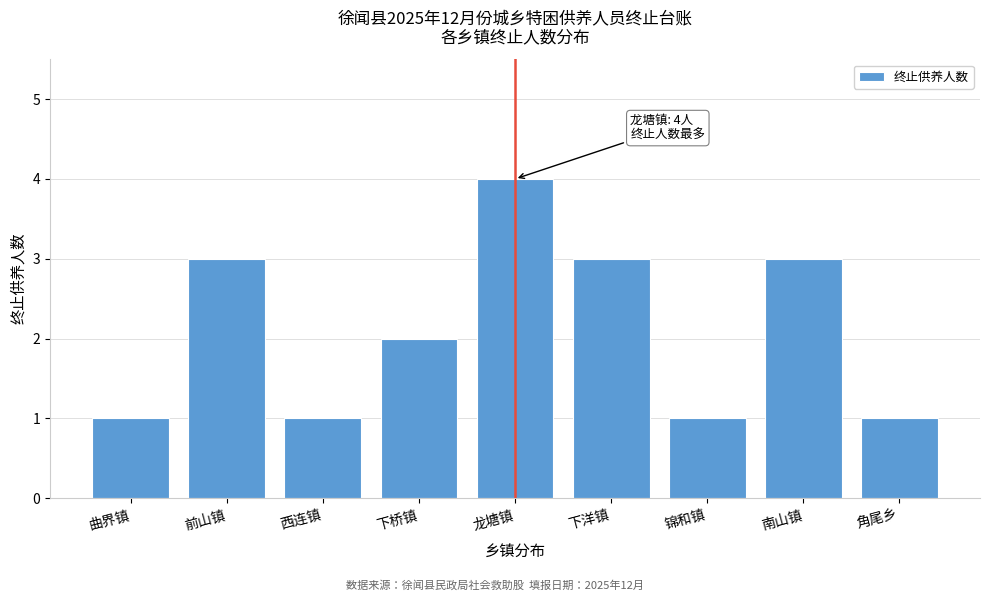

Reading left to right, transcribe all the data shown in this chart.

曲界镇=1	前山镇=3	西连镇=1	下桥镇=2	龙塘镇=4	下洋镇=3	锦和镇=1	南山镇=3	角尾乡=1